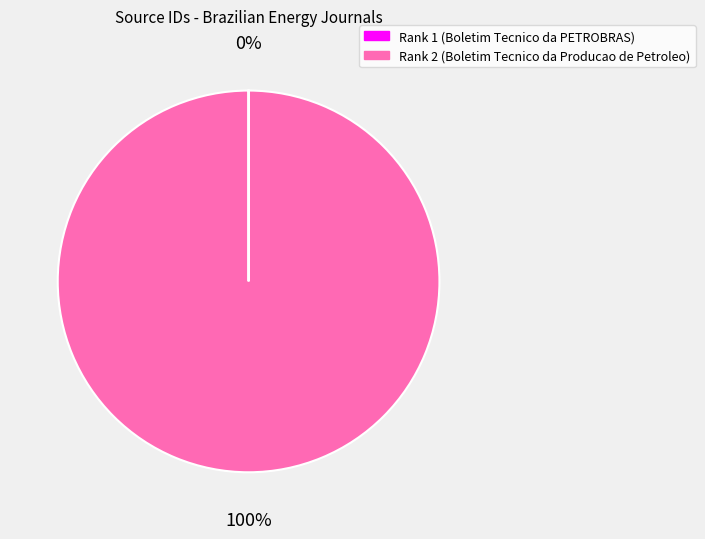

Which slice represents more than half of the pie?

Rank 2 (Boletim Tecnico da Producao de Petroleo)